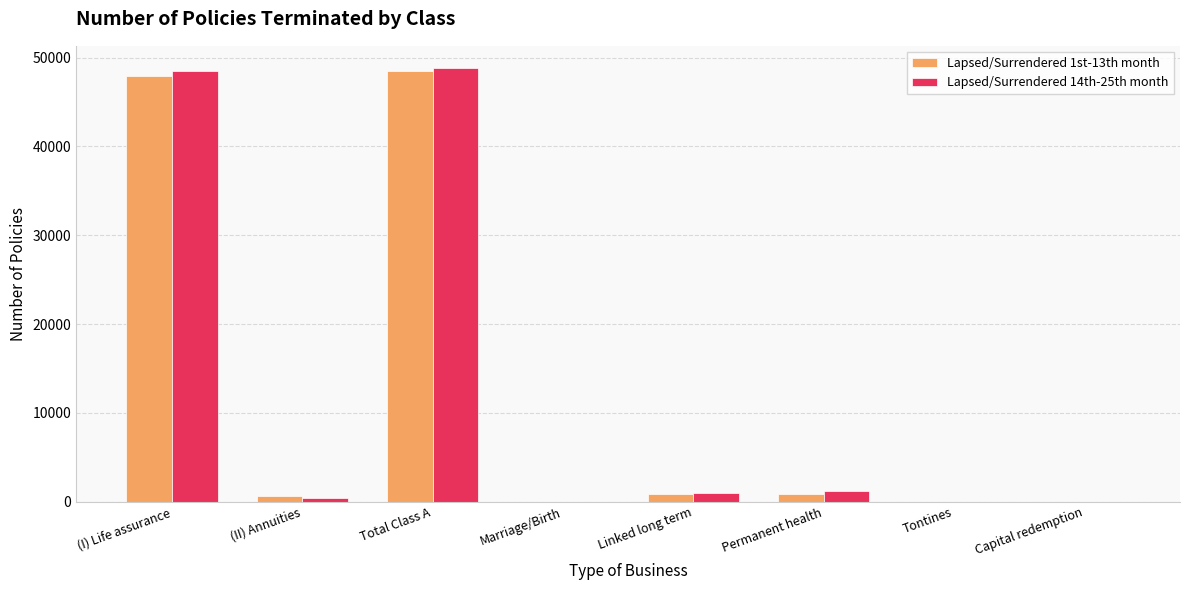

What is the total value across all series at Total Class A?

97435